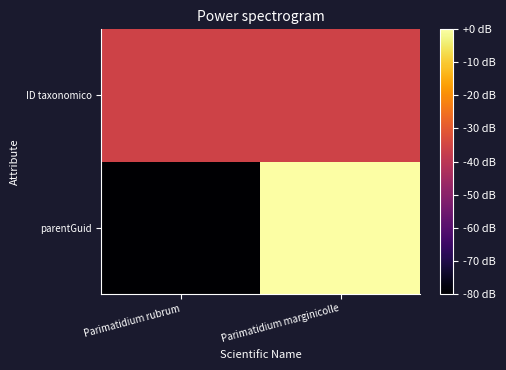

What is the difference between the highest and lowest values at Parimatidium rubrum?

44.4